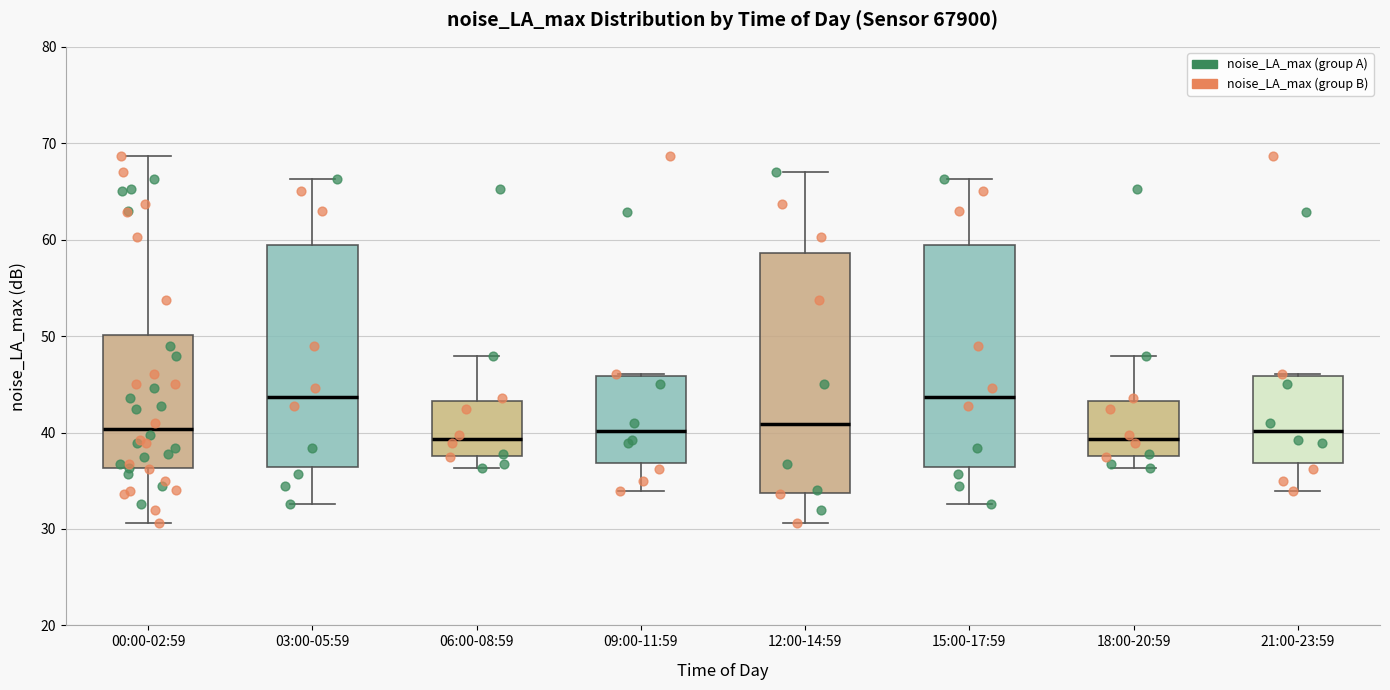

Where does the lower whisker of the box for 12:00-14:59 end on the y-axis? The values are not printed on the chart, so give them approximately, as read against the axis.

31